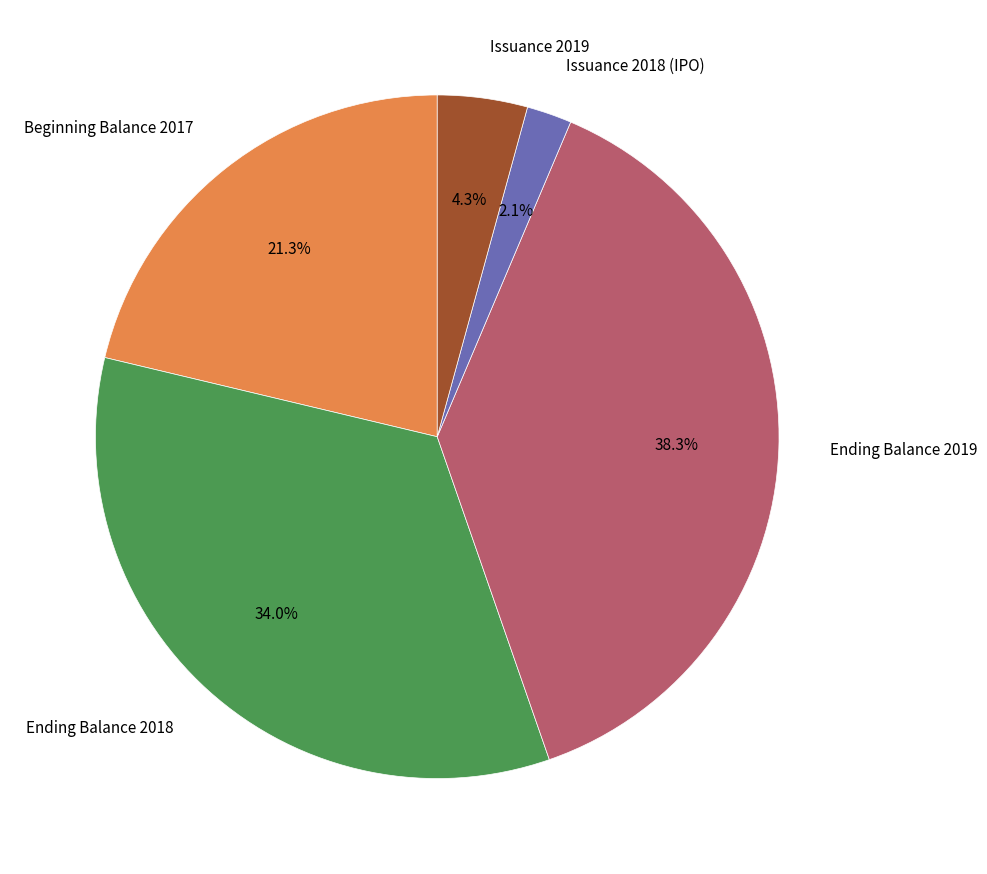

Is there a majority slice in this chart?

No